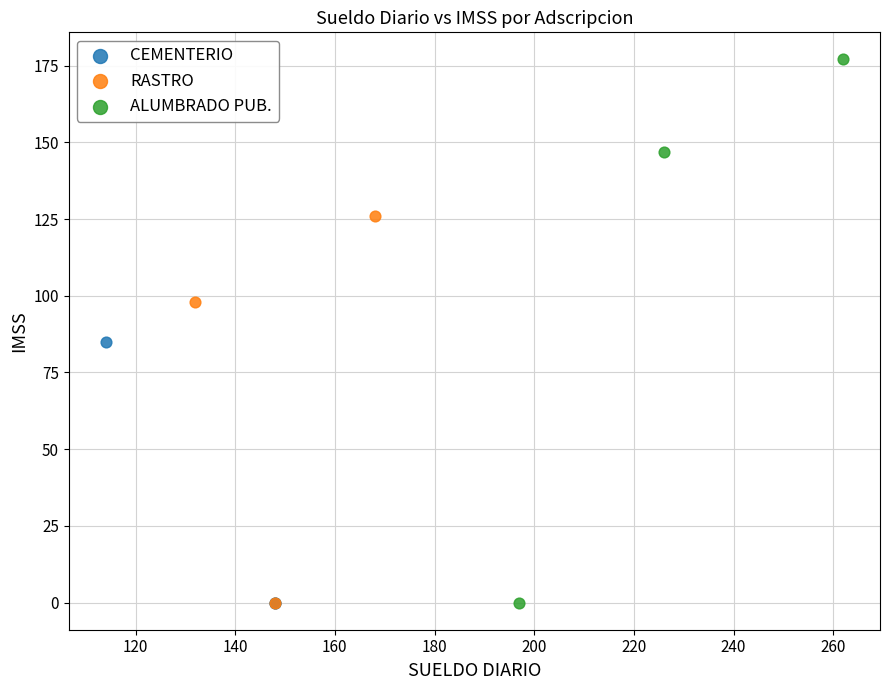

Which series has the widest spread of Y values?

ALUMBRADO PUB.